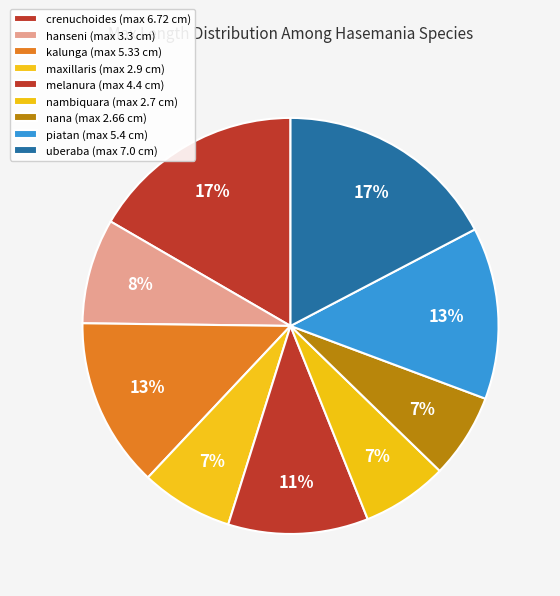

Which slice is the smallest?

nana